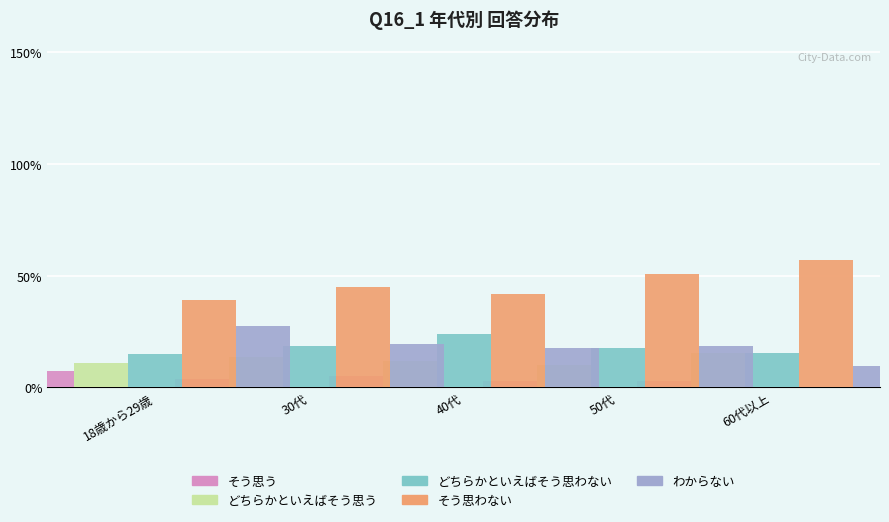

Where is そう思う nearest to the value 4?

18歳から29歳